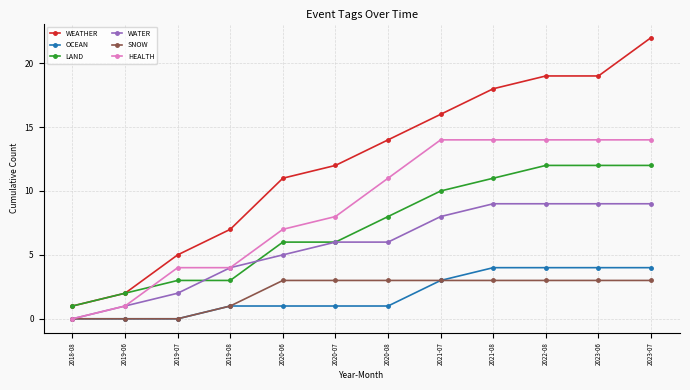

How many lines are shown in the chart?

6